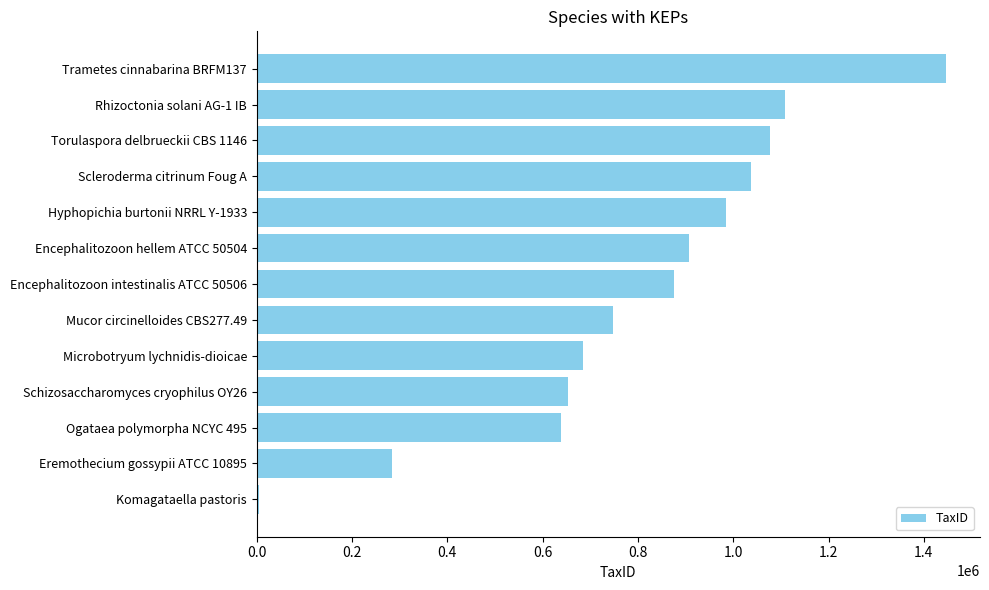

What is the difference between the maximum and minimum values?

1440665